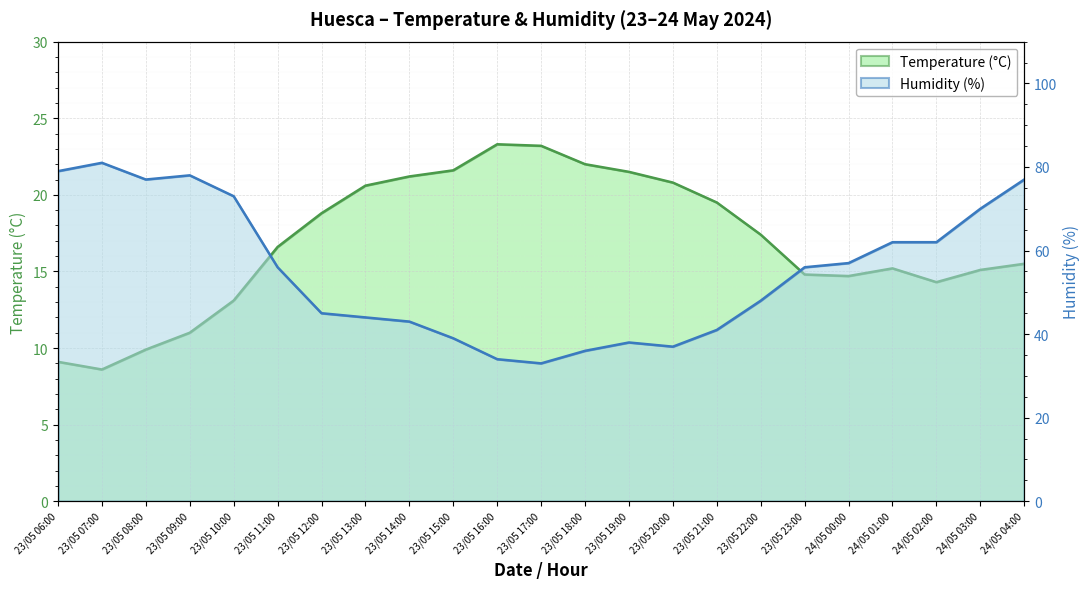

True or false: Humidity (%) and Temperature (°C) cross at least once.

False